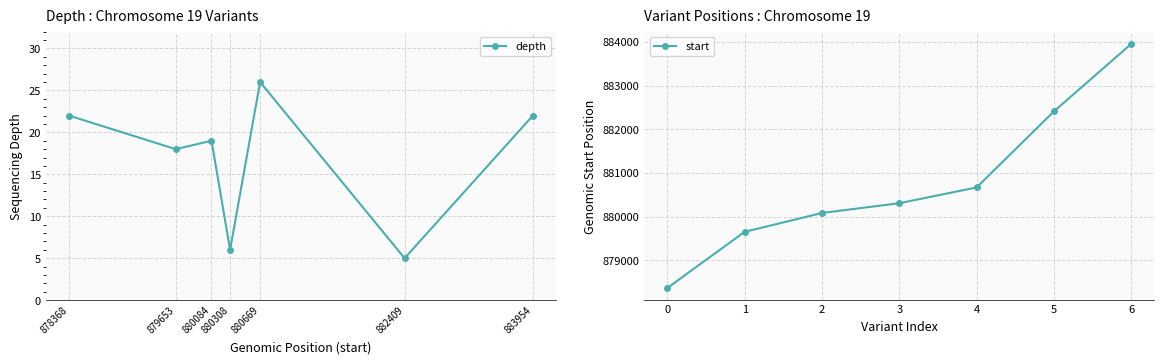

Reading left to right, what are all the values shown in this chart?

depth: 878368=22	879653=18	880084=19	880308=6	880669=26	882409=5	883954=22
start: 878368=878368	879653=879653	880084=880084	880308=880308	880669=880669	882409=882409	883954=883954